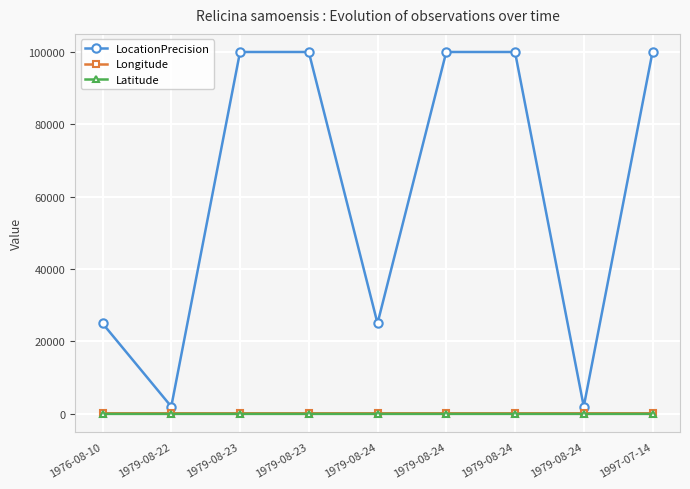

Does the chart have visible grid lines?

Yes